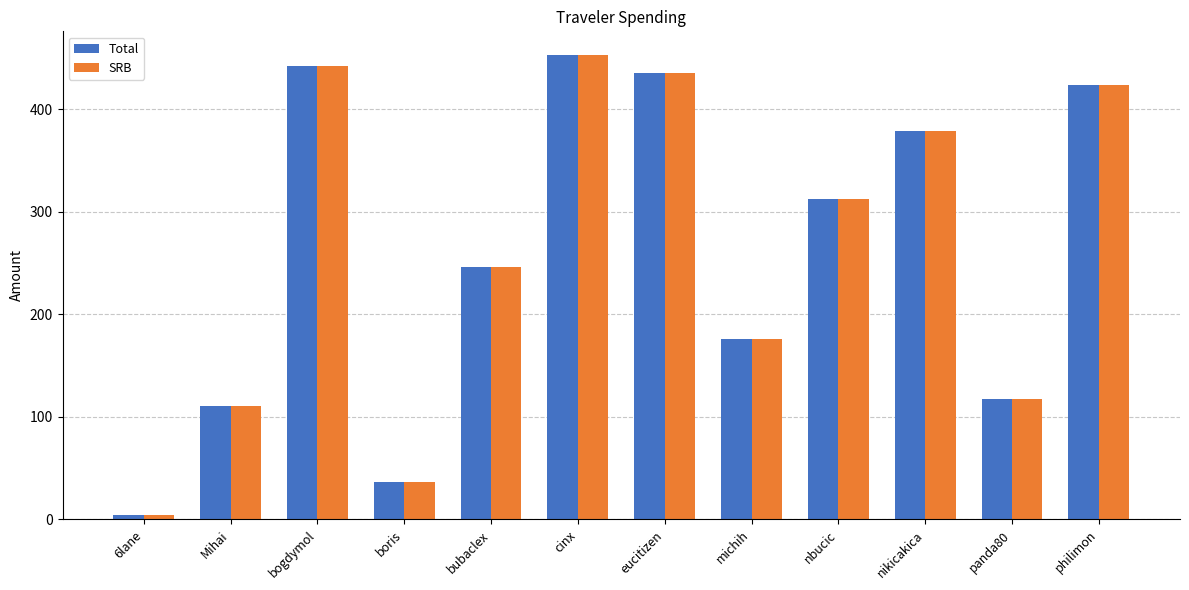

Where is SRB nearest to the value 229?

bubaclex